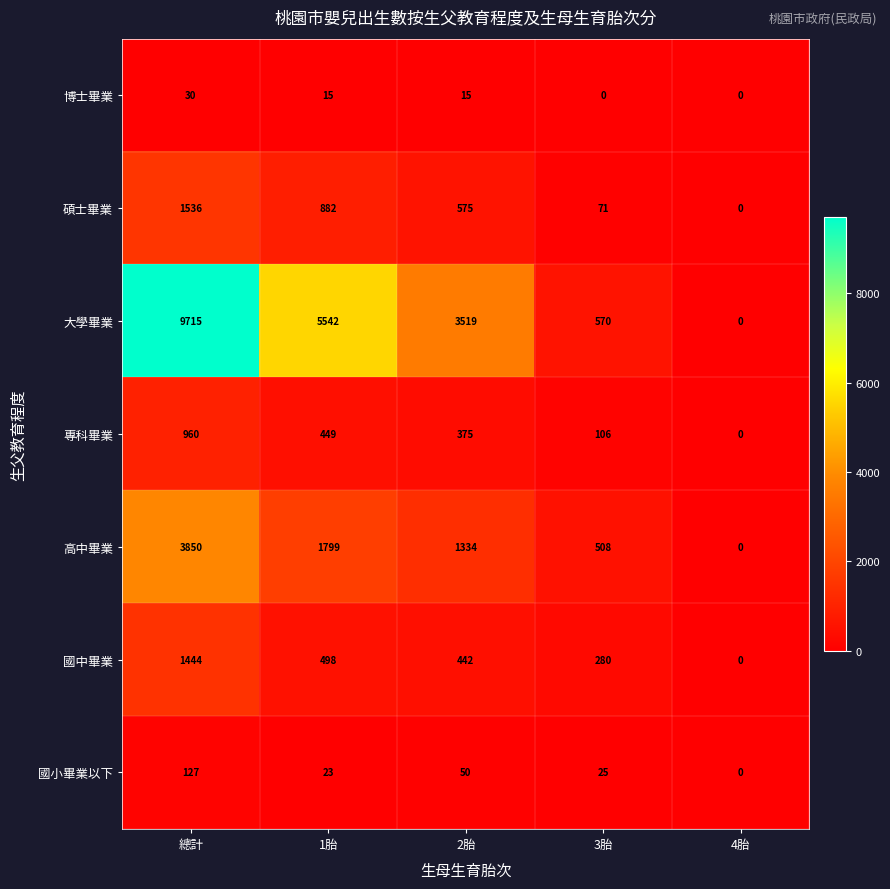

At which label does 碩士畢業 first exceed 575?

總計